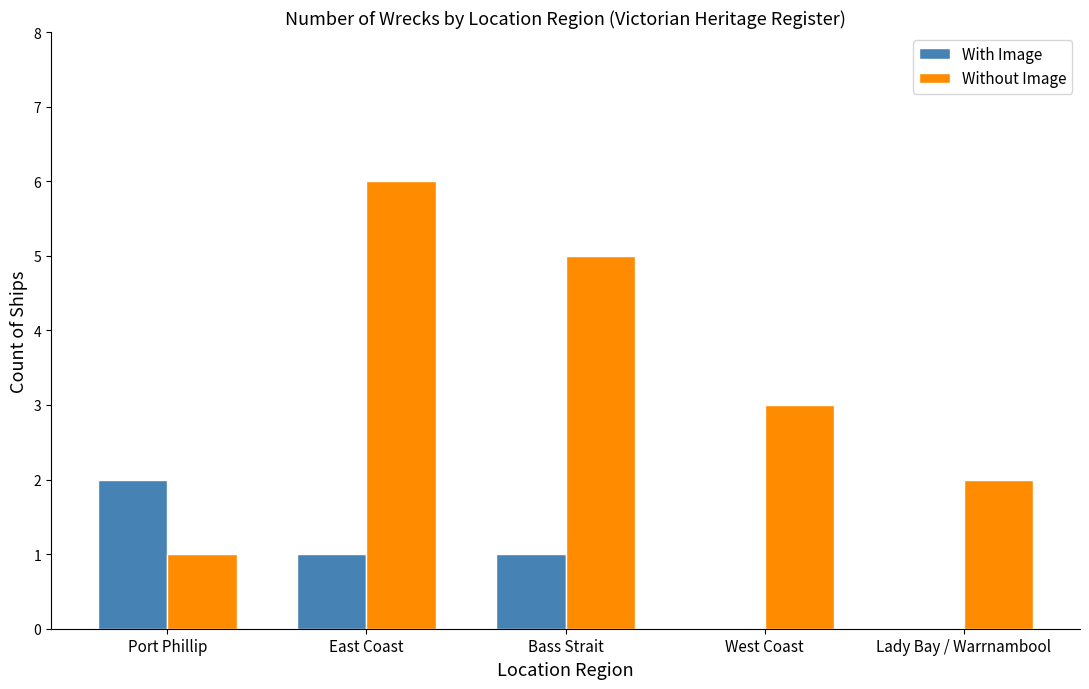

Does the chart contain stacked bars?

No